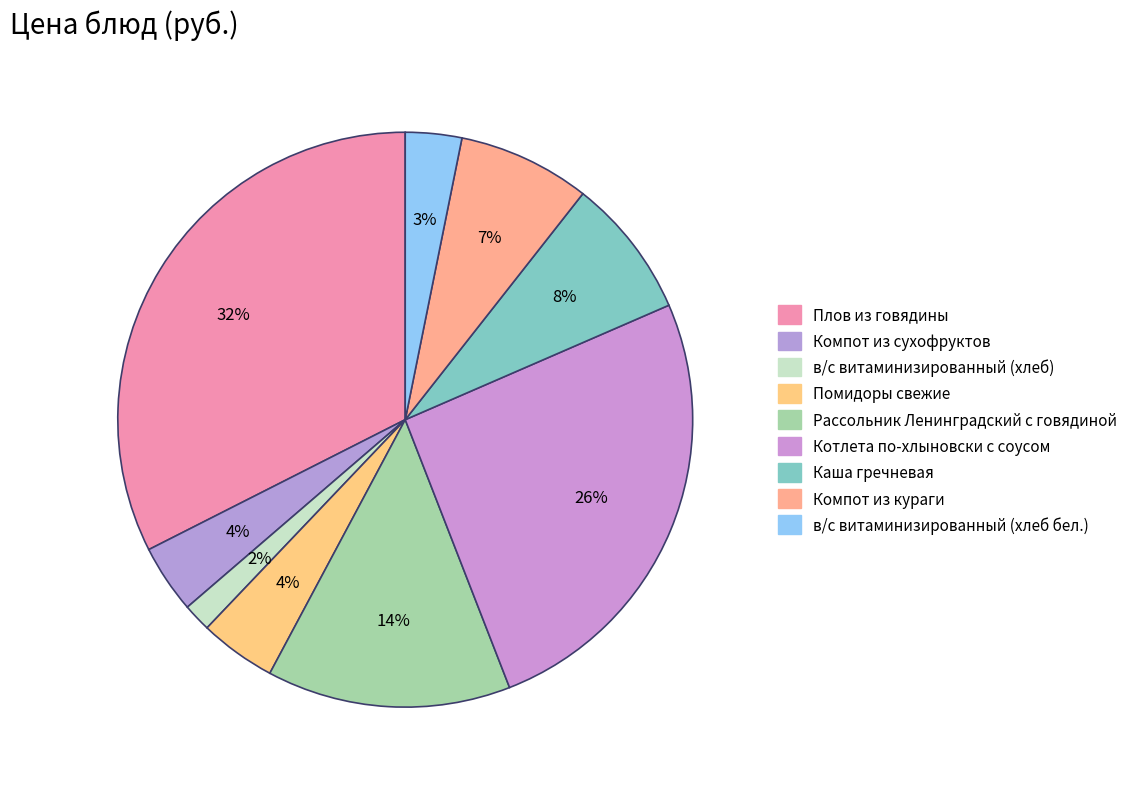

To the nearest percent, what portion does в/с витаминизированный (хлеб) represent?

2%